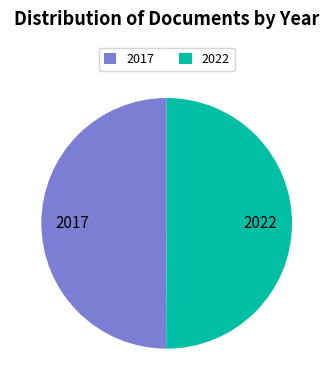

What is the ratio of the value at 2022 to the value at 2017?

1.0